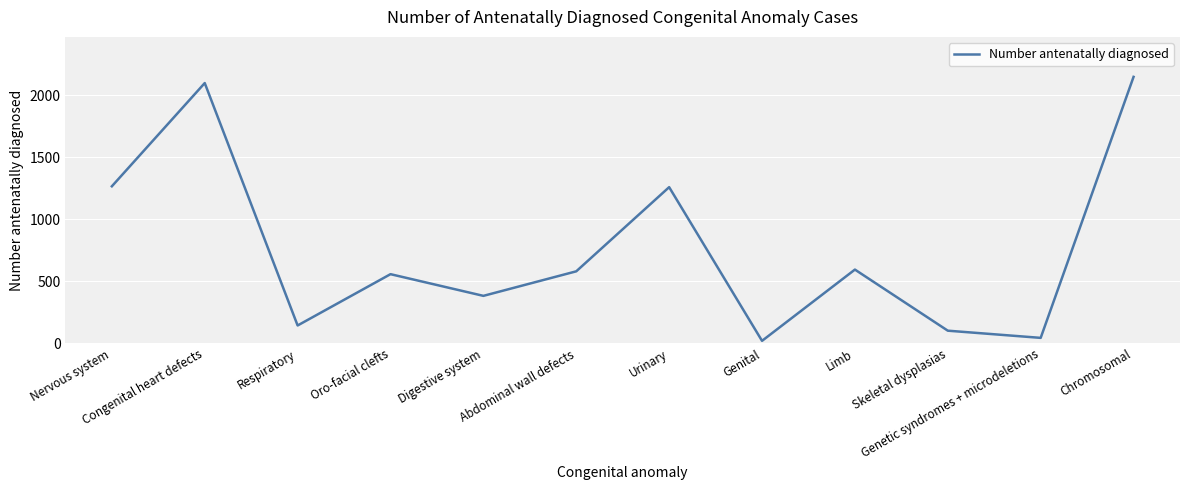

What is the greatest value displayed?

2150